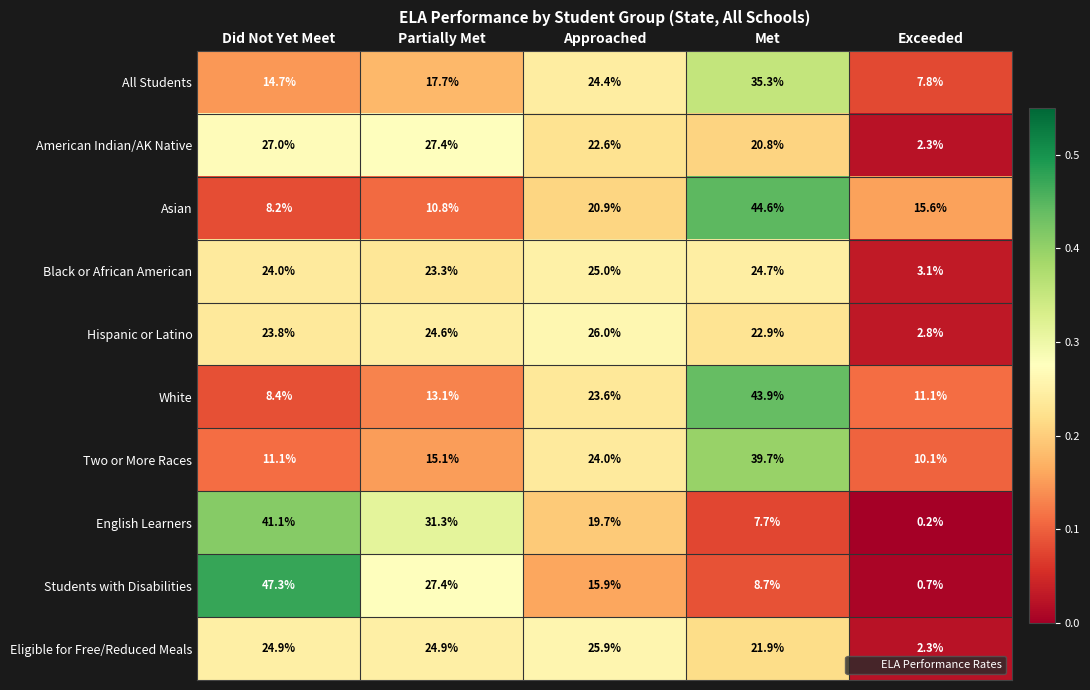

At which category is the sum across all series the highest?

Met